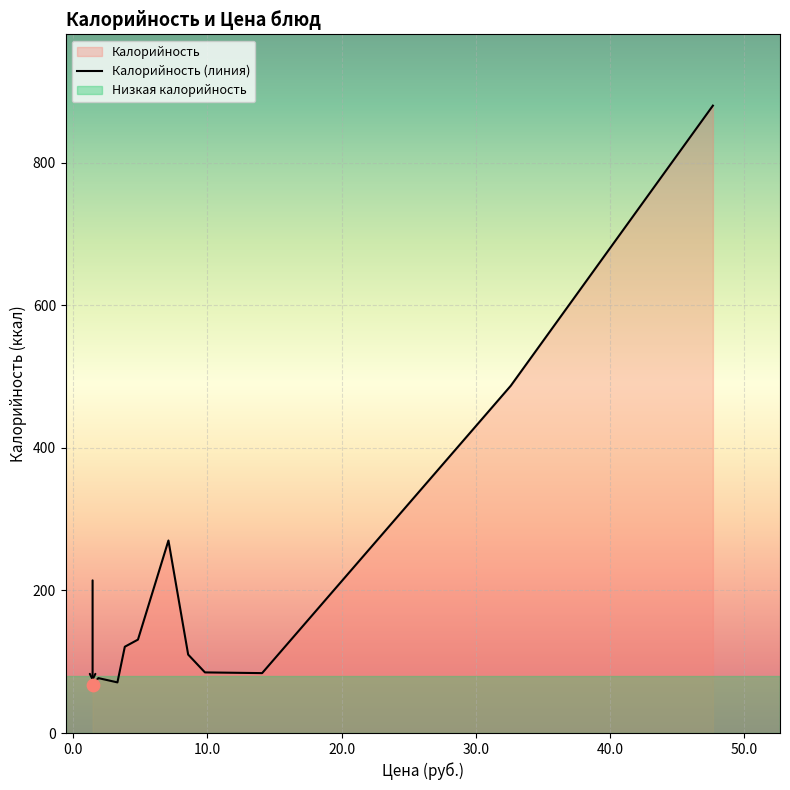

Is the value of Цена at хлеб ржаной greater than the value of Калорийность at пудинг творожный?

No